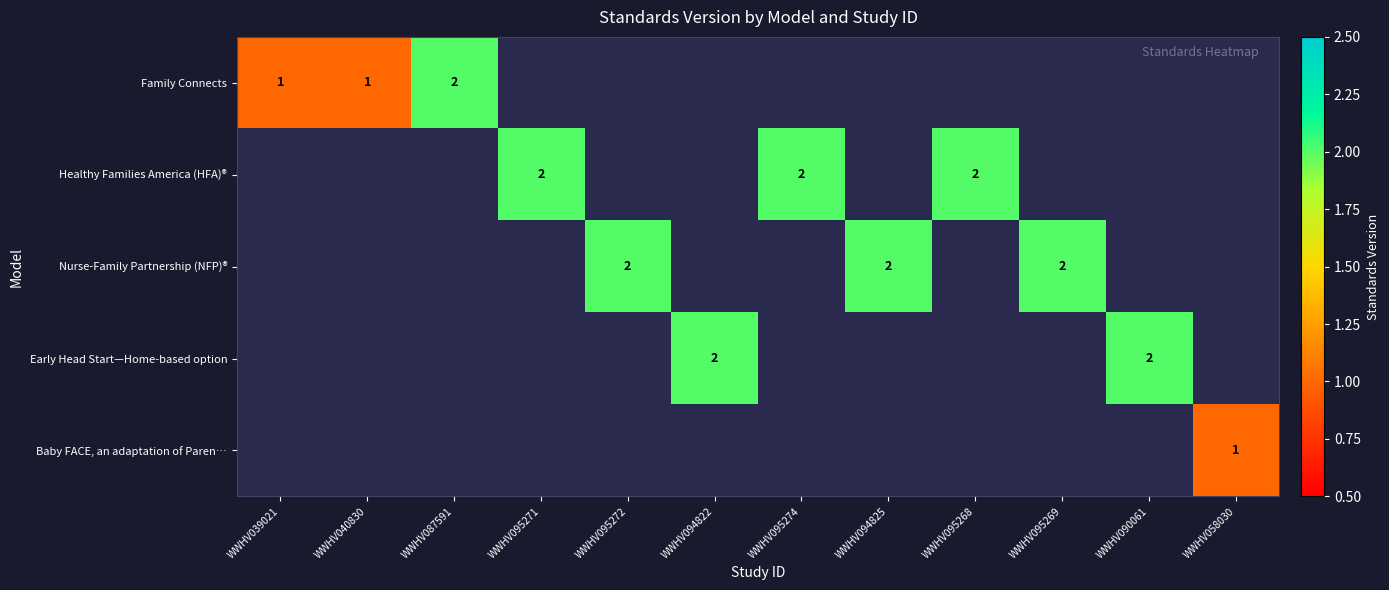

What is the difference between the highest and lowest values at WWHV095271?

2